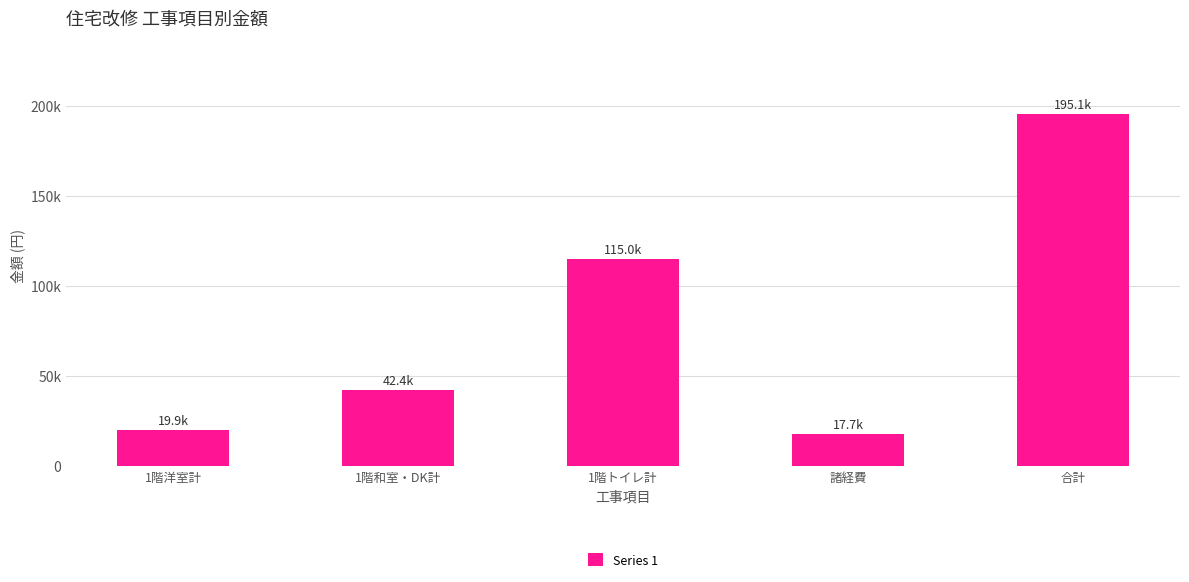

List the labels in order of value, smallest first.

諸経費, 1階洋室計, 1階和室・DK計, 1階トイレ計, 合計